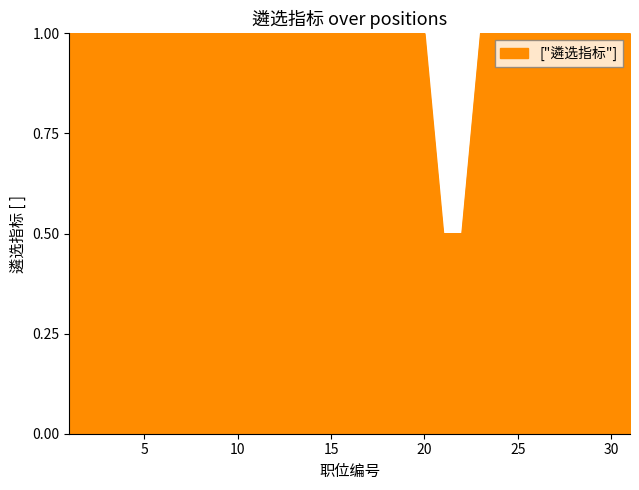

What is the smallest value displayed?

0.5